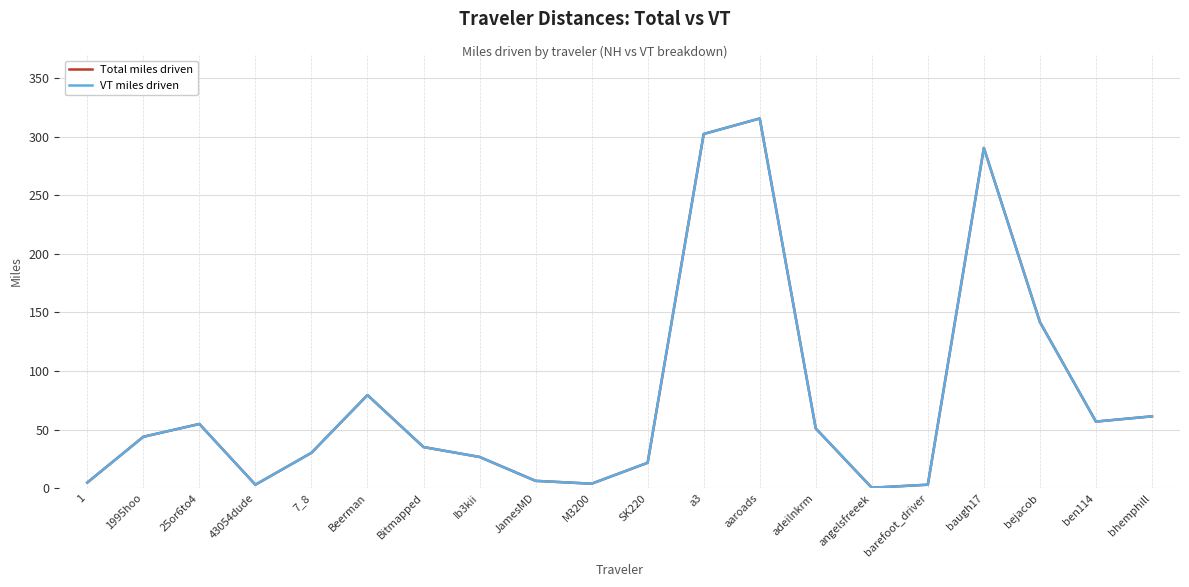

Which series changed the most between barefoot_driver and baugh17?

Total miles driven